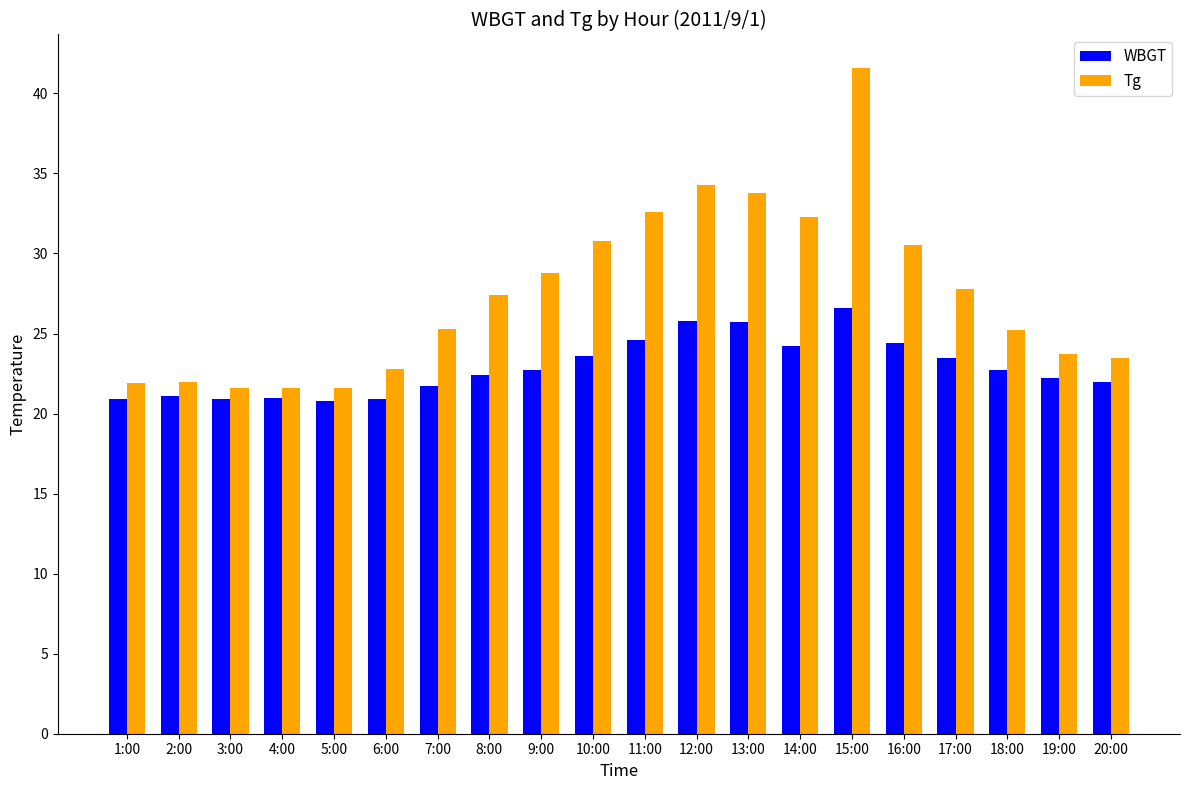

Which series changed the most between 5:00 and 13:00?

Tg